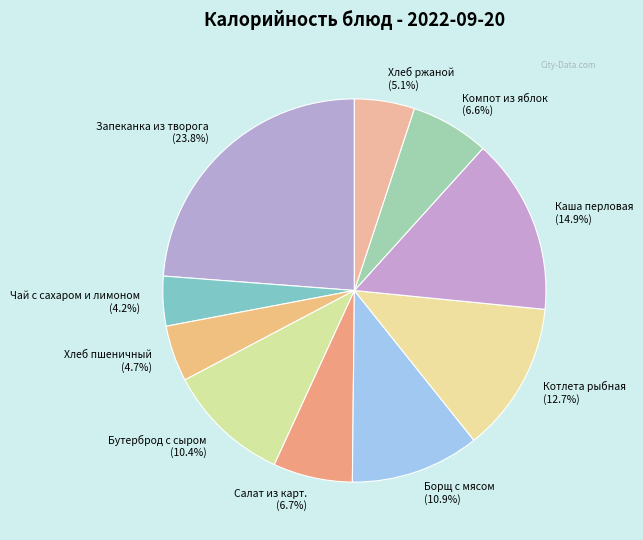

True or false: Салат из карт. accounts for 21% of the total.

False